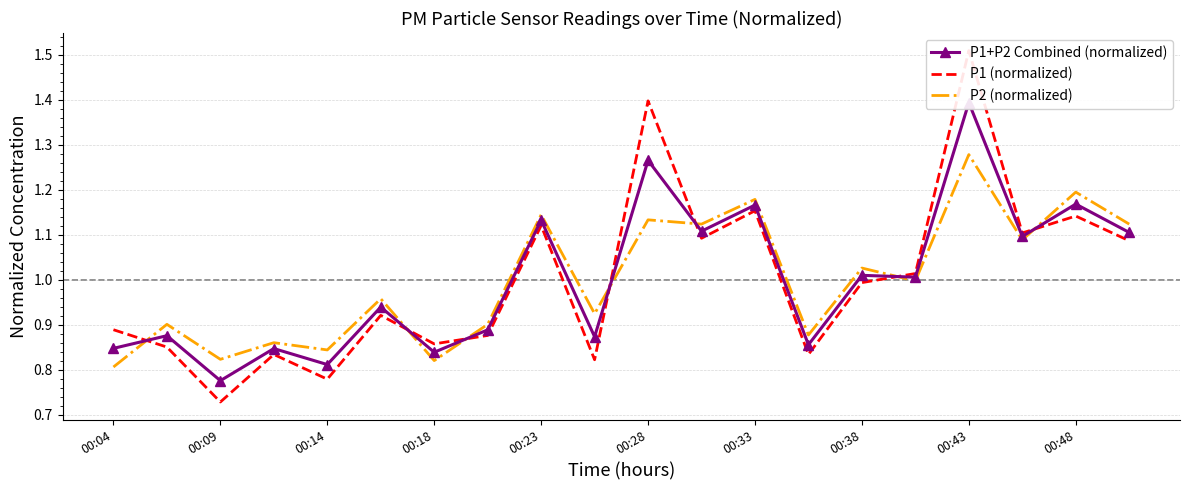

What is the lowest value of the P1 (normalized) series?

0.7